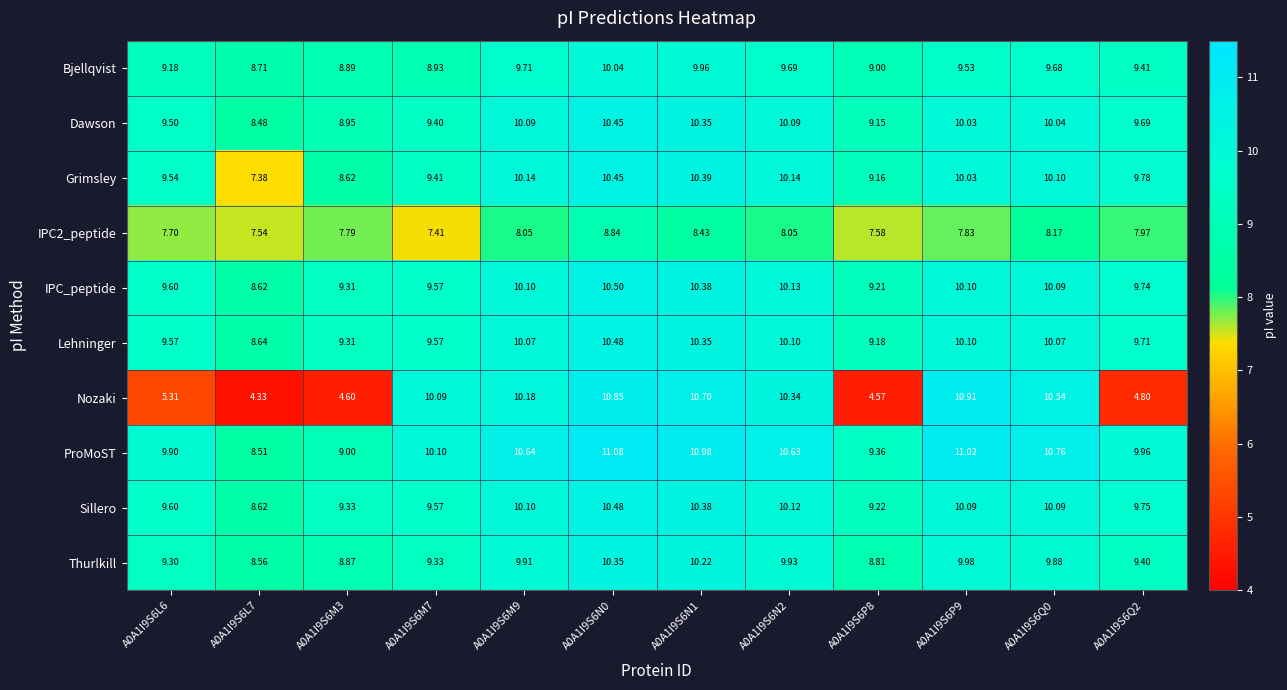

What is the total value across all series at A0A1I9S6M3?

84.7